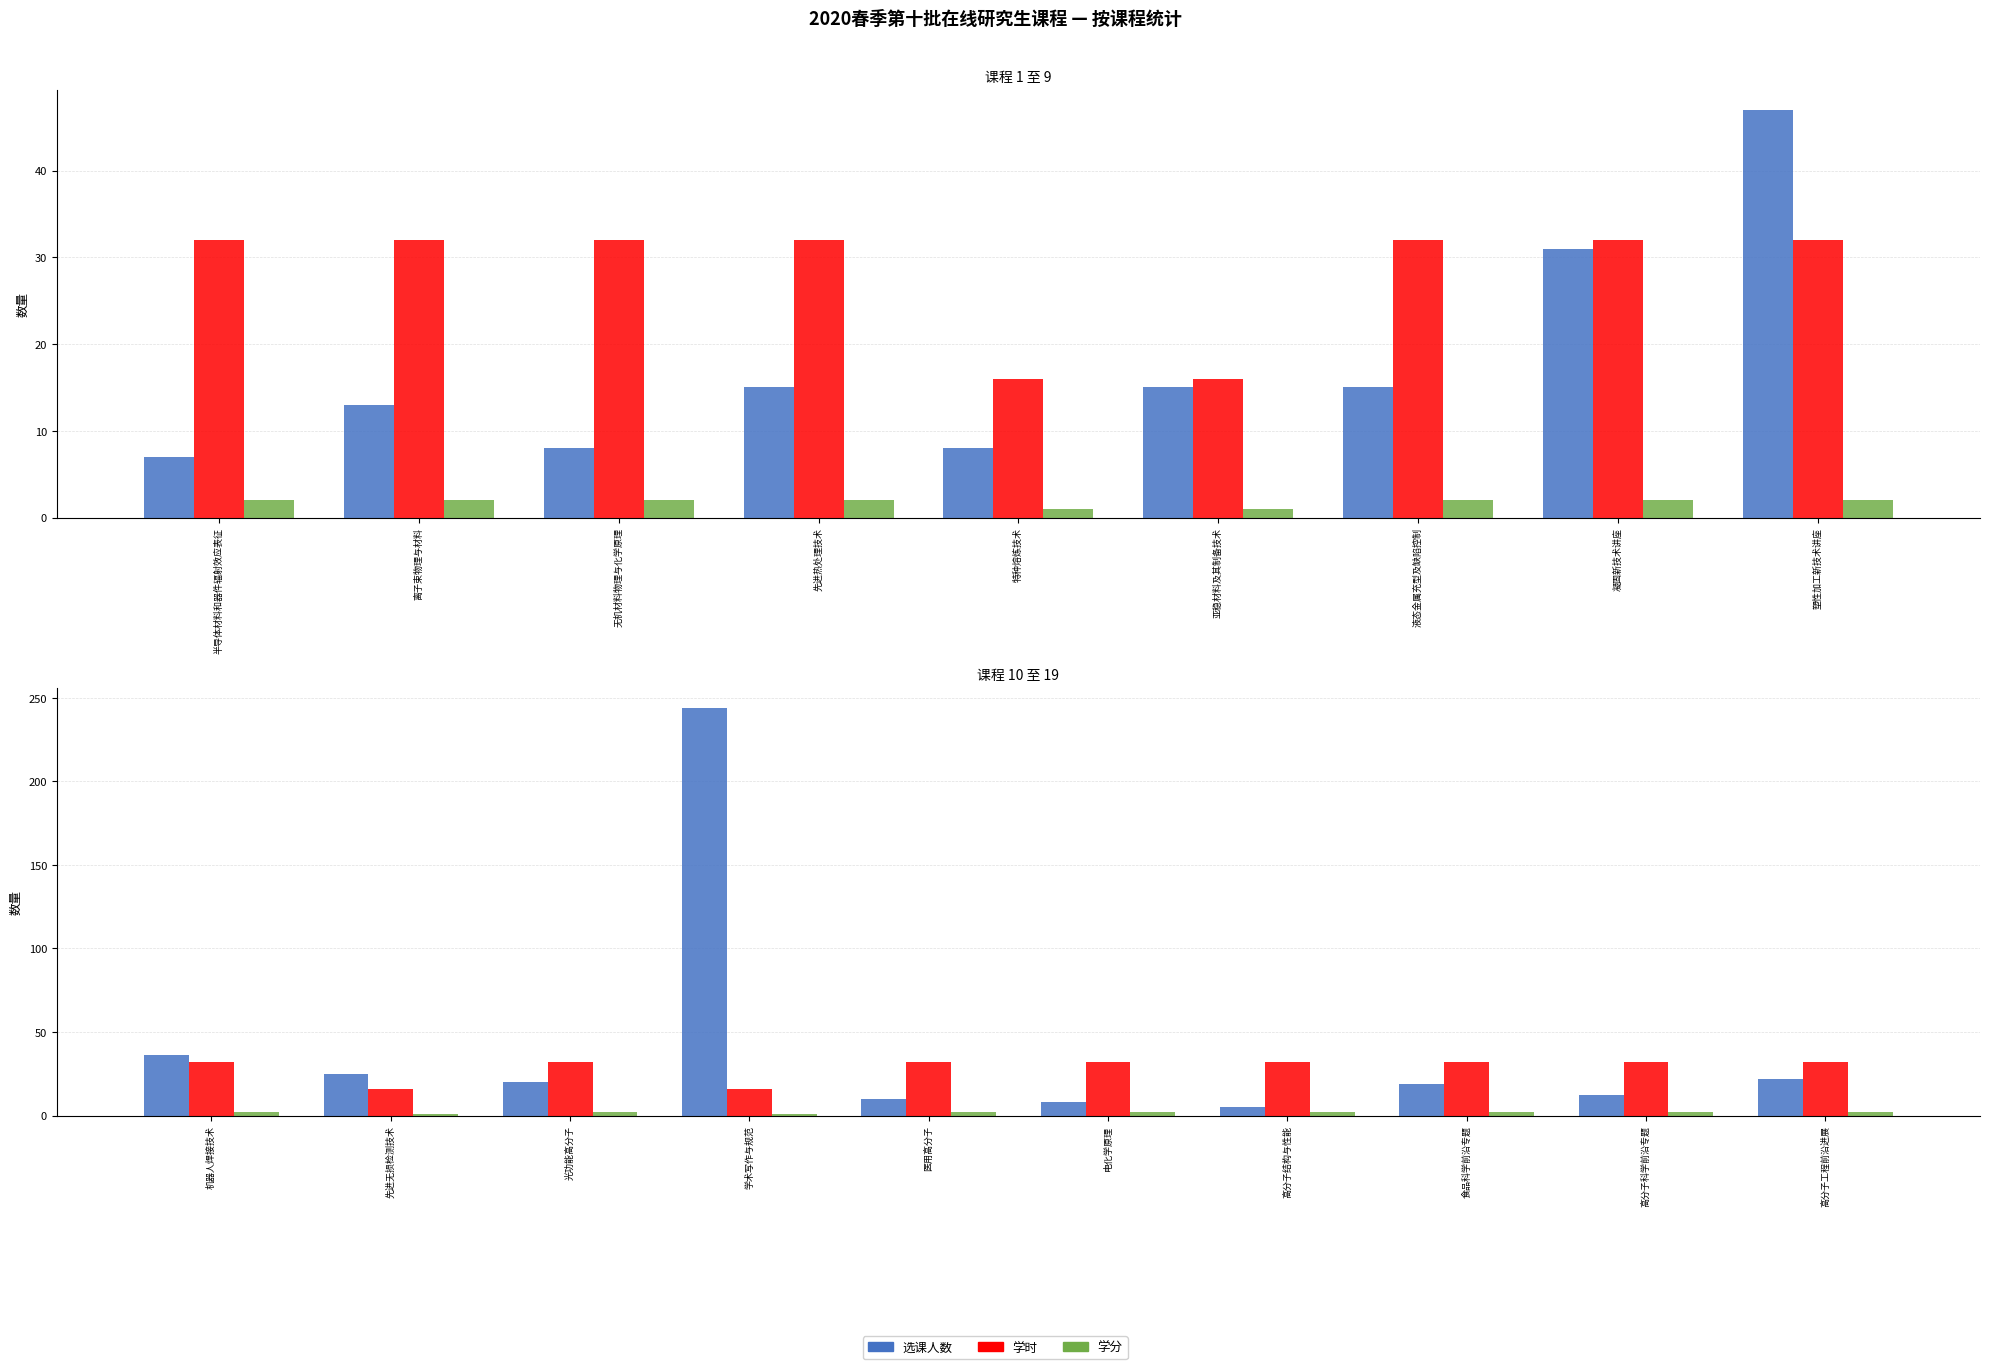

How many groups of bars are there?

10